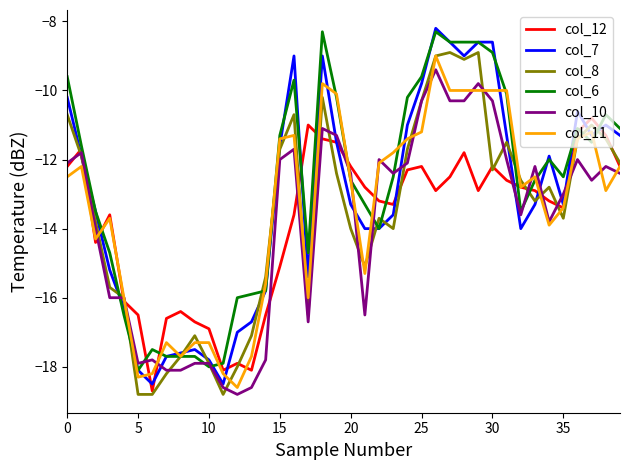

Which series has the largest range (max minus min)?

col_7